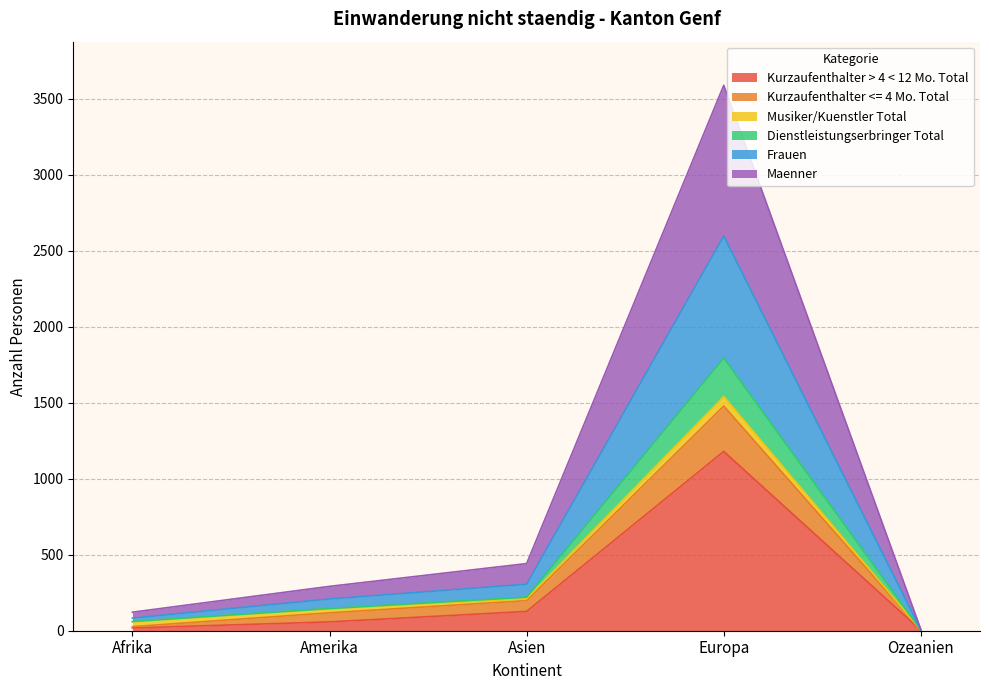

What is the label of the 2nd point from the left?

Amerika